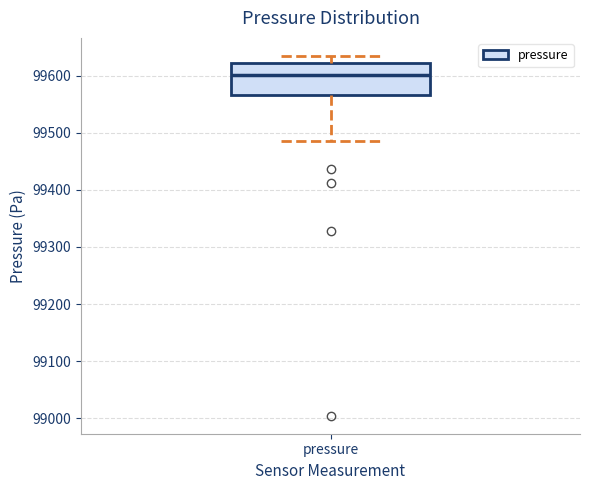

Read this box plot against the y-axis: the position of the median line, the range covered by the box, and the ends of both whiskers. The values are not printed on the chart, so give them approximately, as read against the axis.

median 99600, box 99570 to 99620, whiskers 99490 to 99630